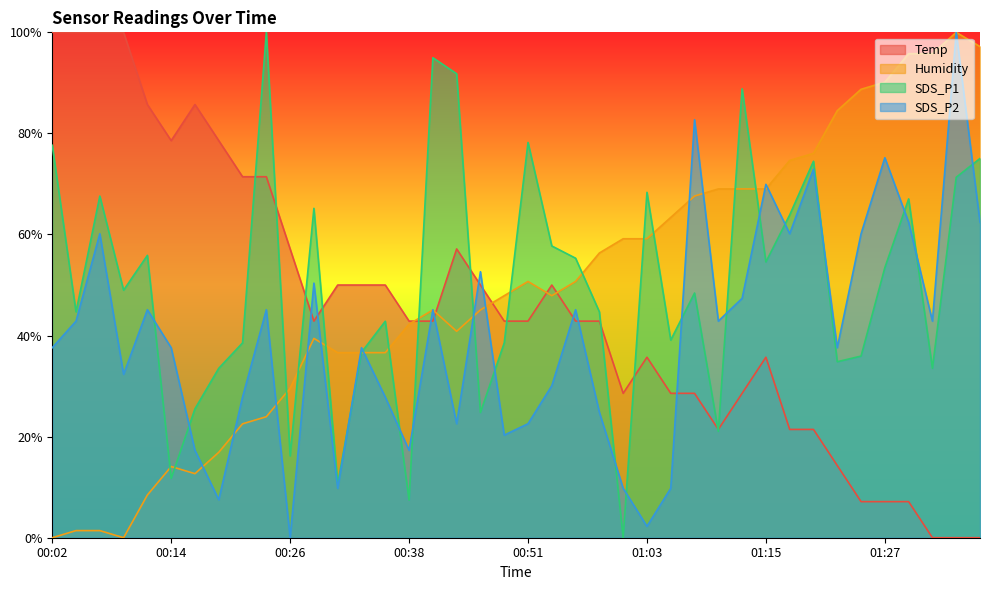

What is the label of the 17th point from the left?

00:41